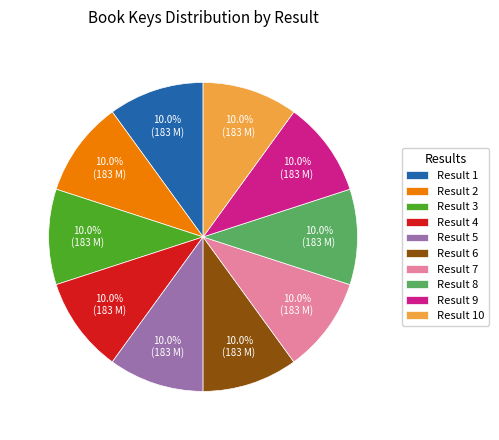

How much of the chart is everything except Result 5?

90.0%